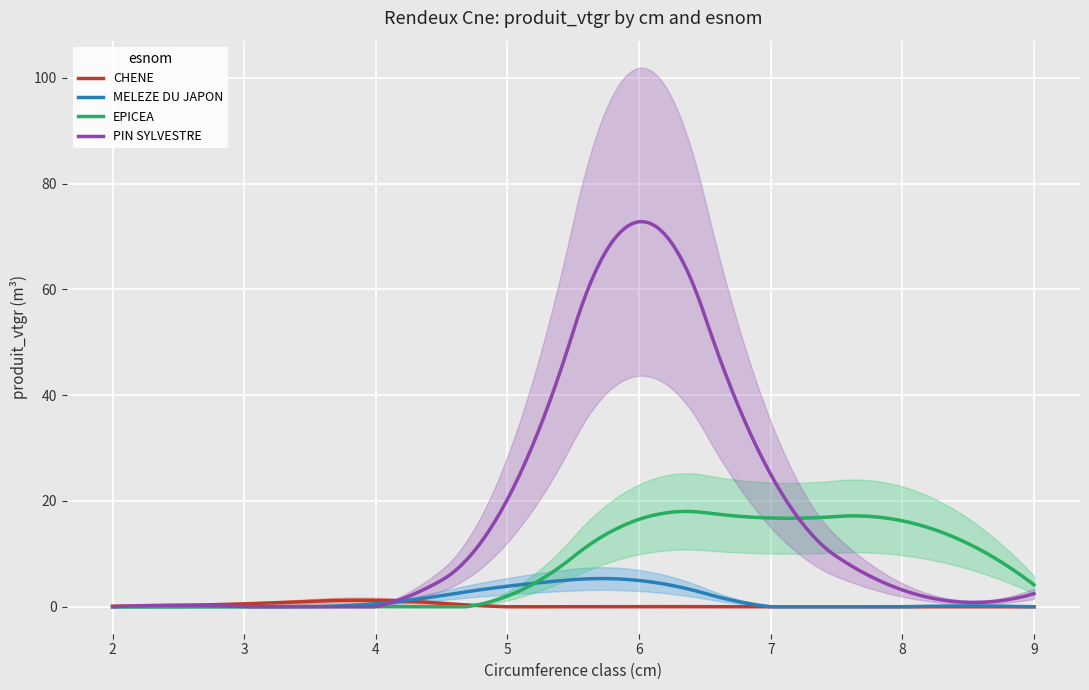

True or false: EPICEA and CHENE intersect in this chart.

True